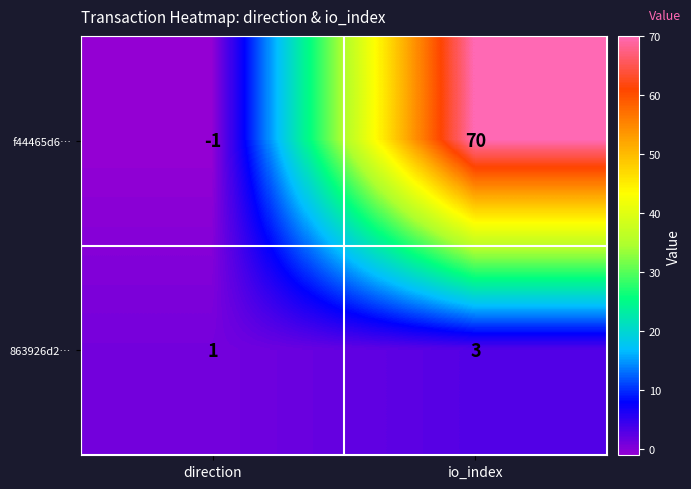

What is the sum of all 863926d2… values?

4